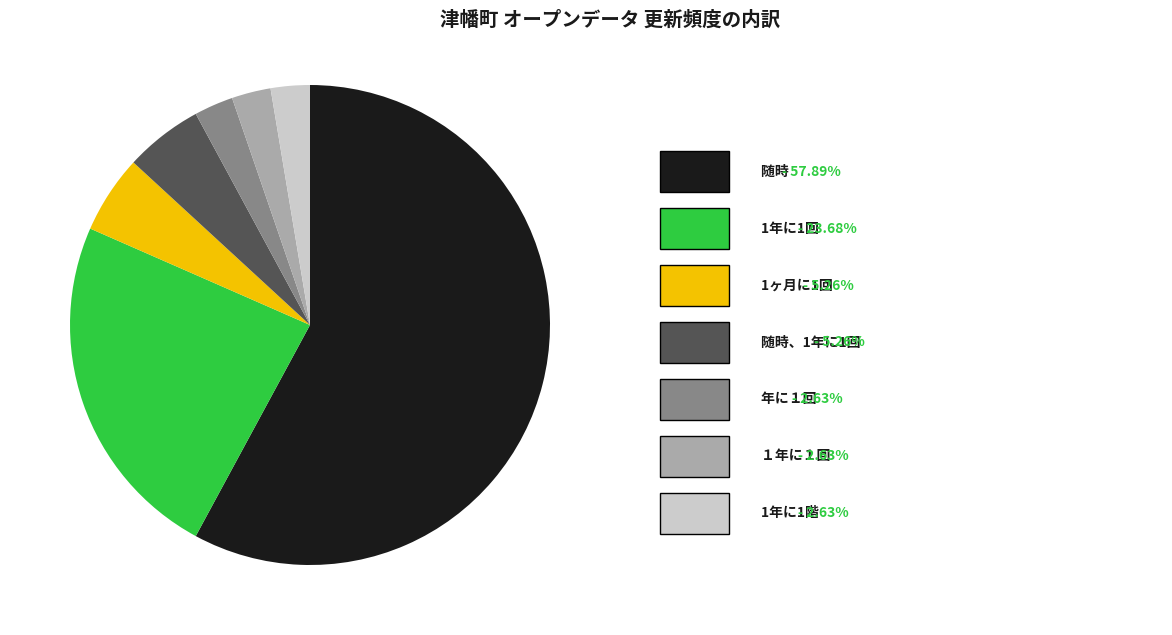

Does any single category account for the majority?

Yes